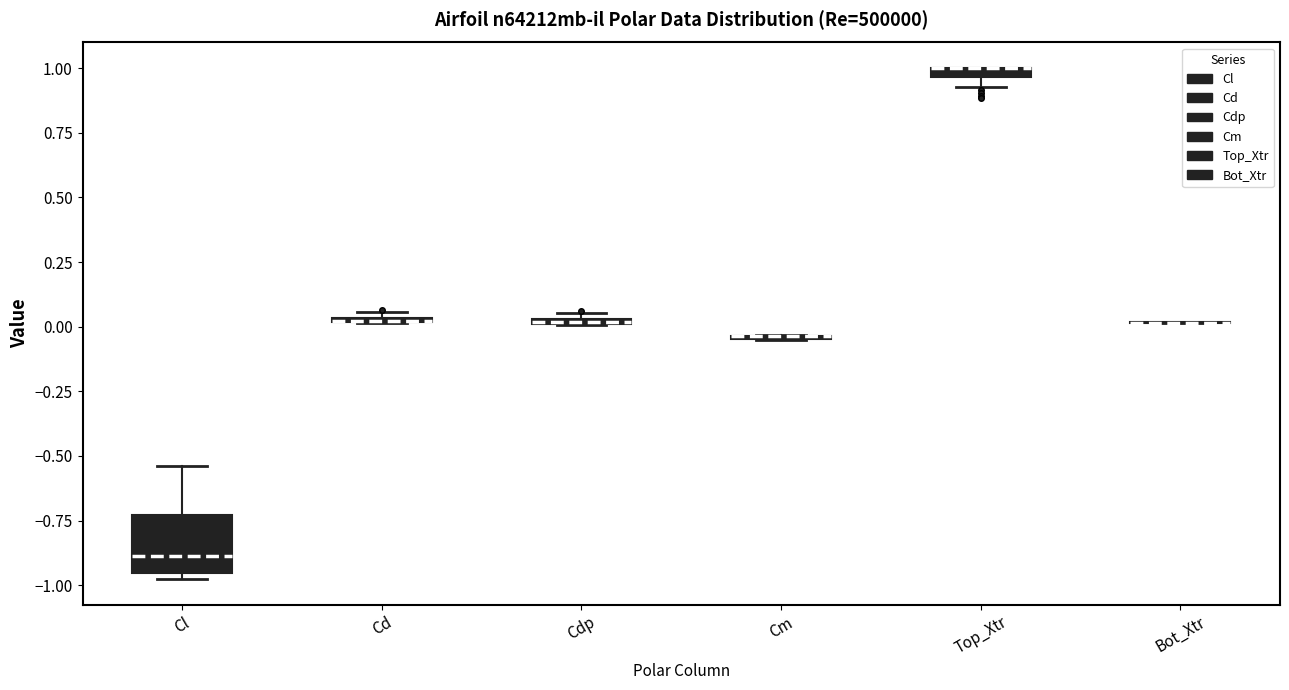

Where is the upper edge of the box for Cd on the y-axis? The values are not printed on the chart, so give them approximately, as read against the axis.

0.05